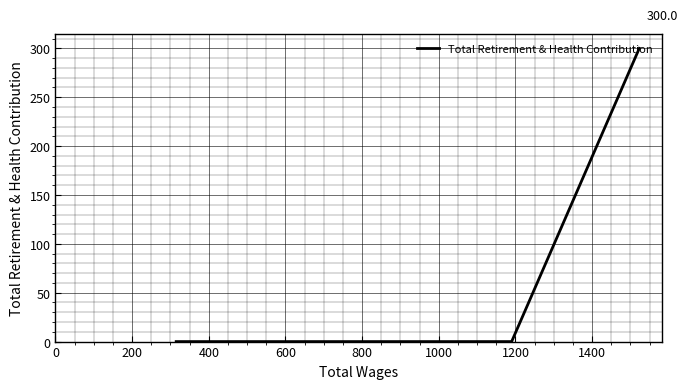

What is the maximum value shown in the chart?

300